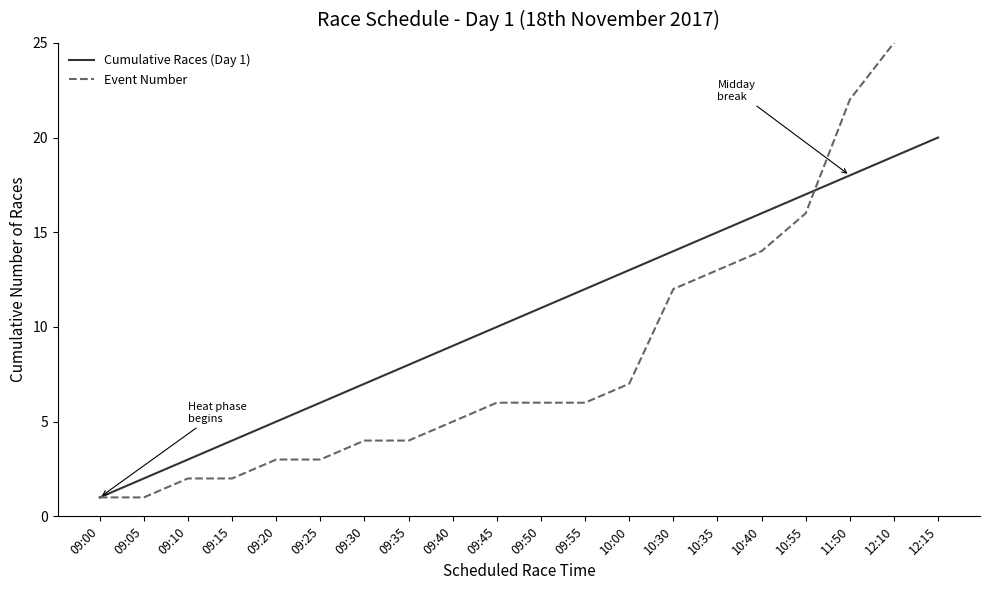

Reading right to left, extract all data points from this chart.

Cumulative Races (Day 1): 20	19	18	17	16	15	14	13	12	11	10	9	8	7	6	5	4	3	2	1
Event Number: 27	25	22	16	14	13	12	7	6	6	6	5	4	4	3	3	2	2	1	1